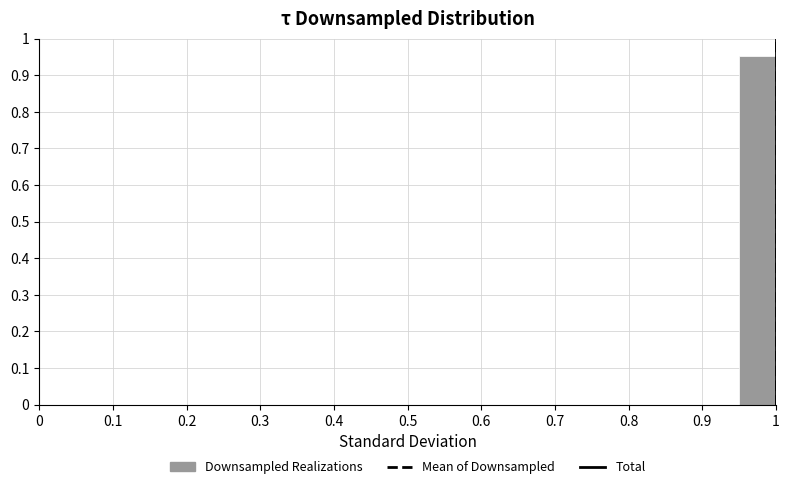

Over which range of the x-axis is the bar tallest?

0.95 to 1.00